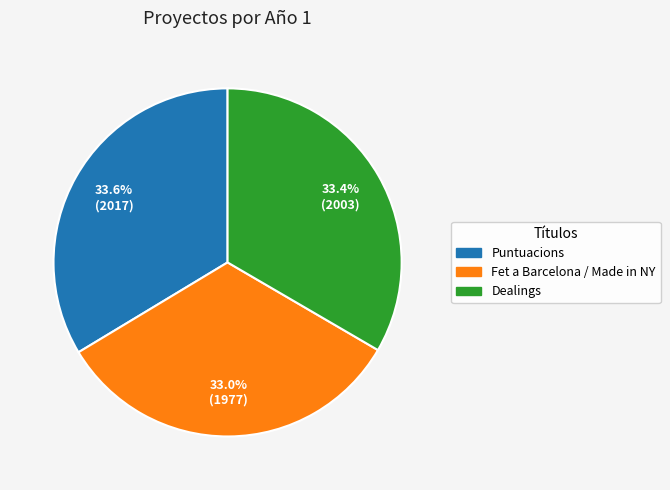

Combined, do Dealings and Fet a Barcelona / Made in NY account for over 50%?

Yes